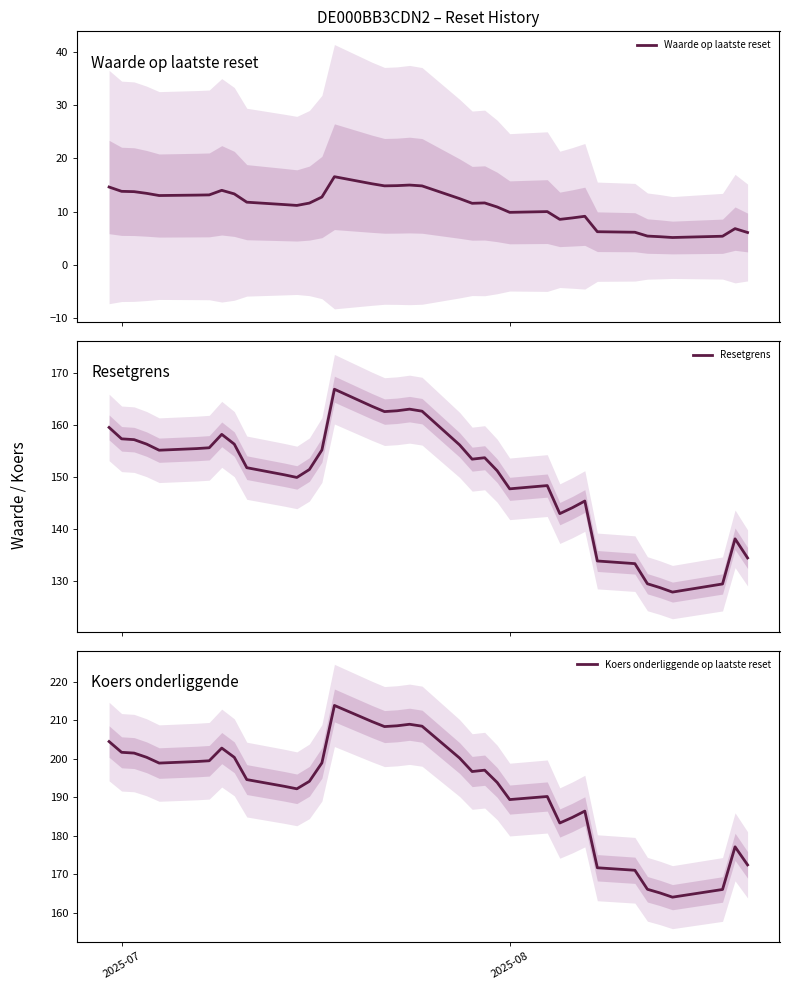

The value of Koers onderliggende op laatste reset at 2025-08 is 189.4. True or false?

True